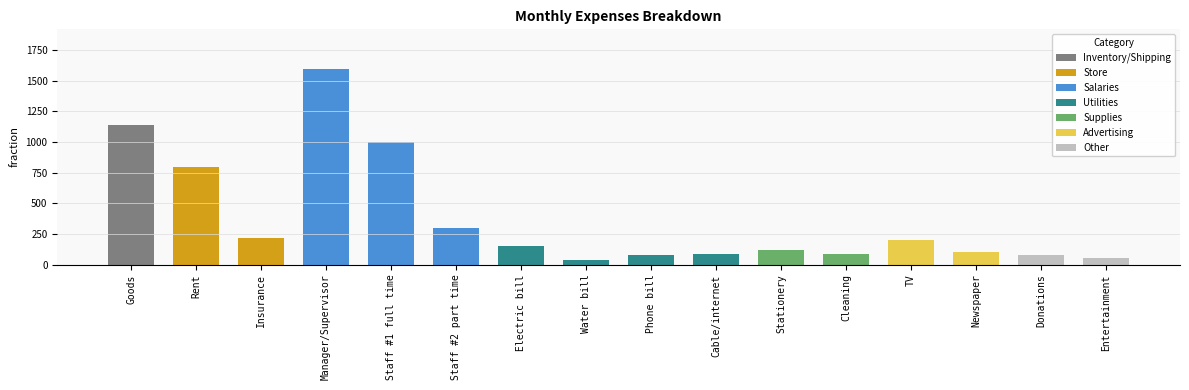

How many data points are above 150?

7